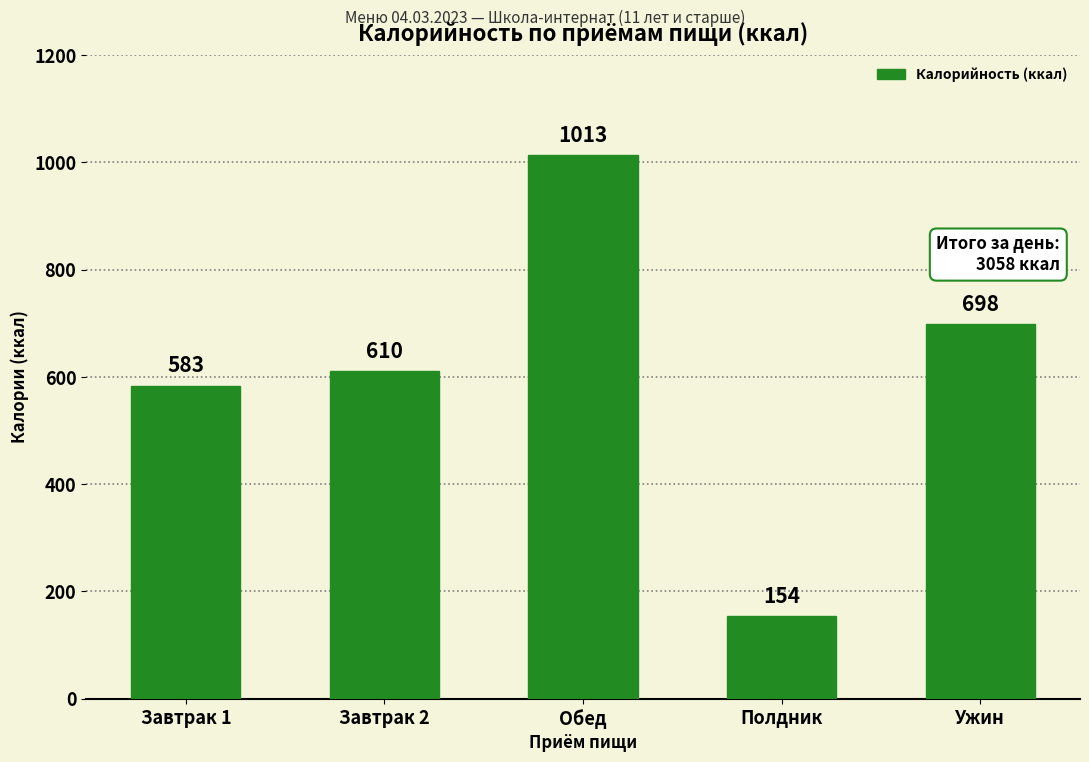

What is the difference between the values at Полдник and Завтрак 2?

456.0